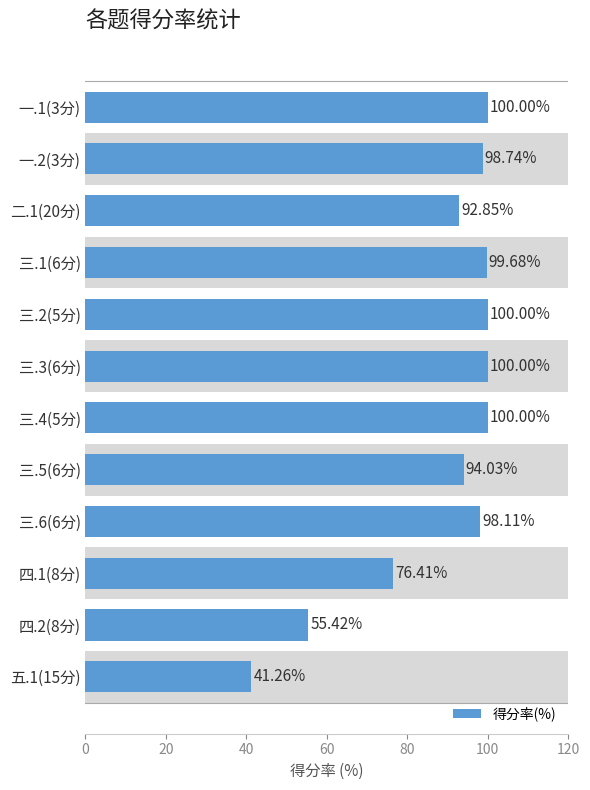

What is the ratio of the value at 三.1(6分) to the value at 四.2(8分)?

1.8